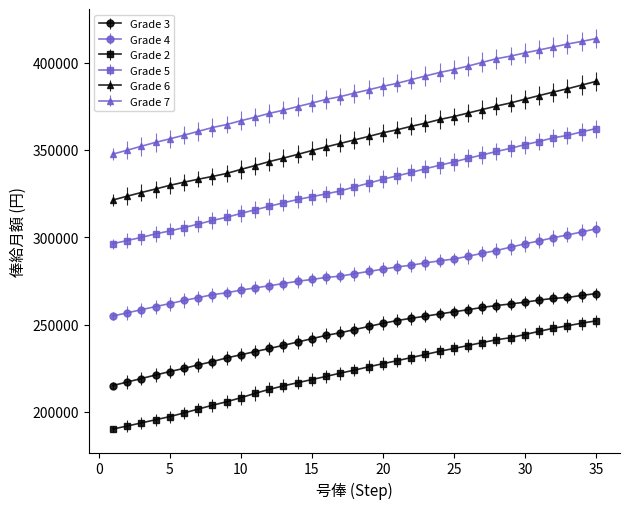

What is the value of the Grade 4 point at the 14th from the left?

274800